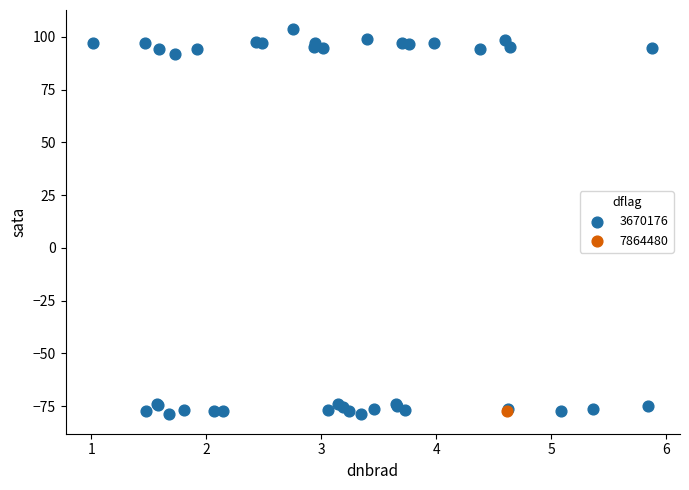

What are all the series names shown in the legend?

3670176, 7864480